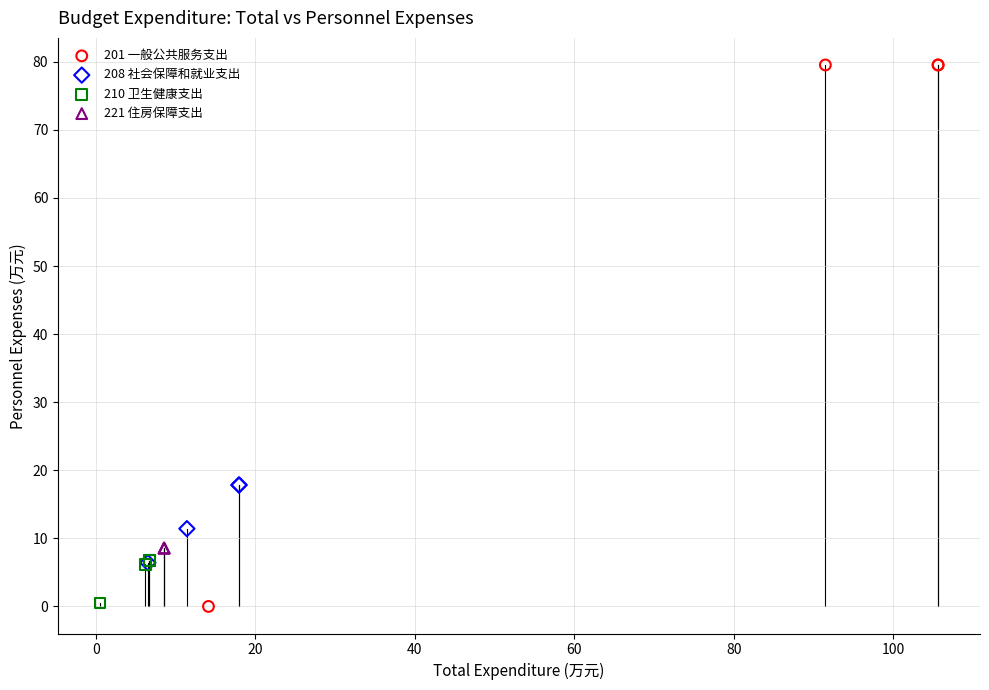

Which series reaches the maximum Y coordinate?

201 一般公共服务支出